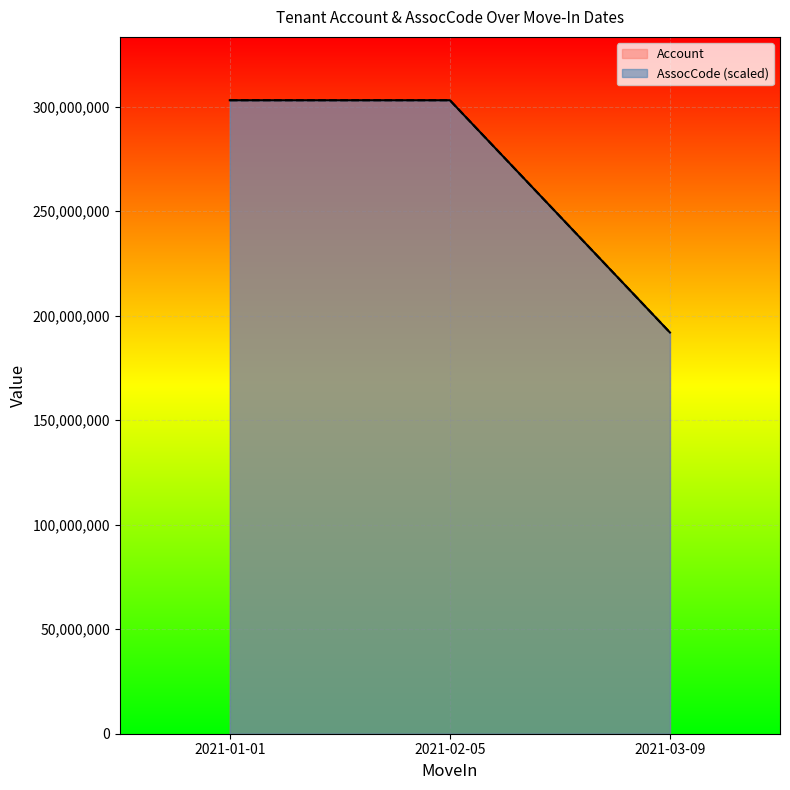

At which category does the chart reach its peak across all series?

2021-01-01